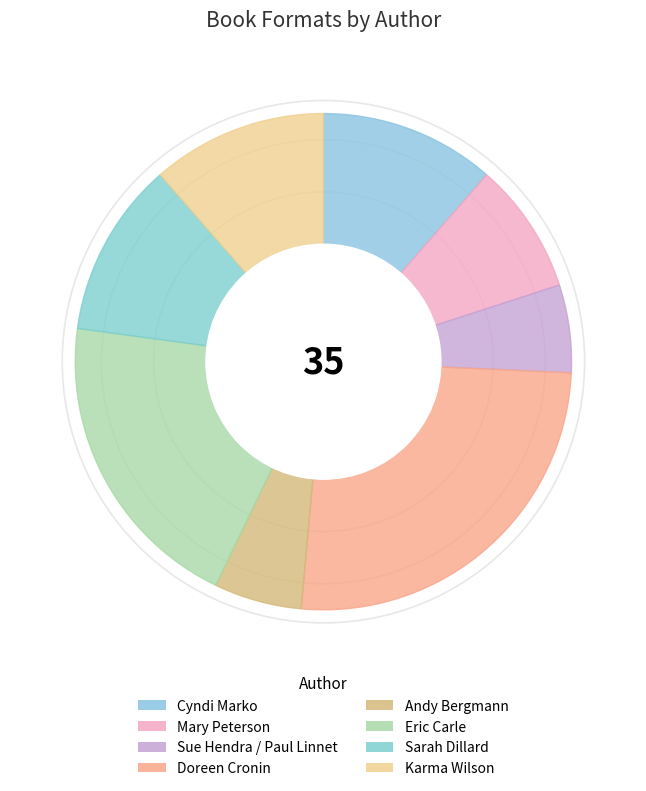

To the nearest percent, what is the combined percentage of Mary Peterson and Doreen Cronin?

34%